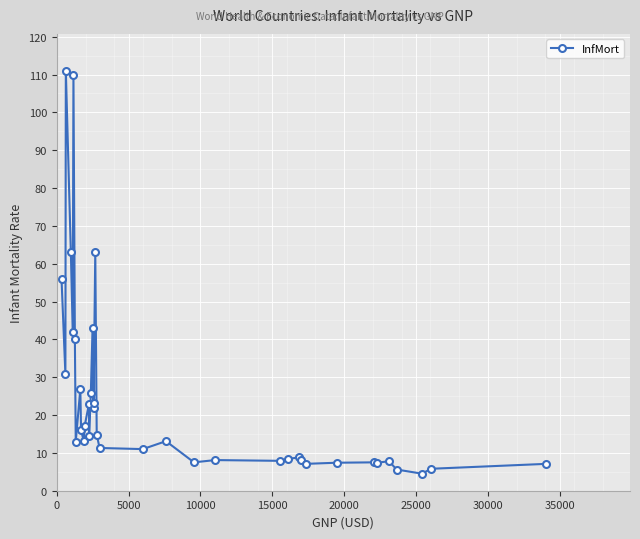

What is the smallest value displayed?

4.5